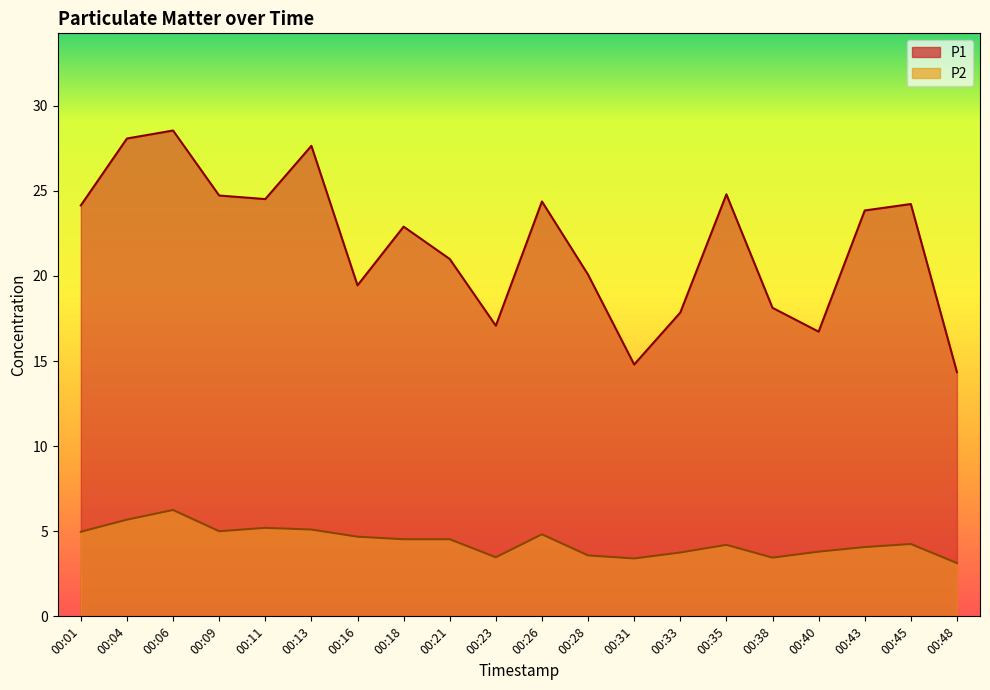

Reading left to right, transcribe all the data shown in this chart.

P1: 00:01=24.1	00:04=28.1	00:06=28.6	00:09=24.7	00:11=24.5	00:13=27.6	00:16=19.4	00:18=22.9	00:21=21.0	00:23=17.1	00:26=24.4	00:28=20.1	00:31=14.8	00:33=17.9	00:35=24.8	00:38=18.1	00:40=16.7	00:43=23.9	00:45=24.2	00:48=14.3
P2: 00:01=5.0	00:04=5.7	00:06=6.2	00:09=5.0	00:11=5.2	00:13=5.1	00:16=4.7	00:18=4.5	00:21=4.5	00:23=3.5	00:26=4.8	00:28=3.6	00:31=3.4	00:33=3.8	00:35=4.2	00:38=3.5	00:40=3.8	00:43=4.1	00:45=4.2	00:48=3.1